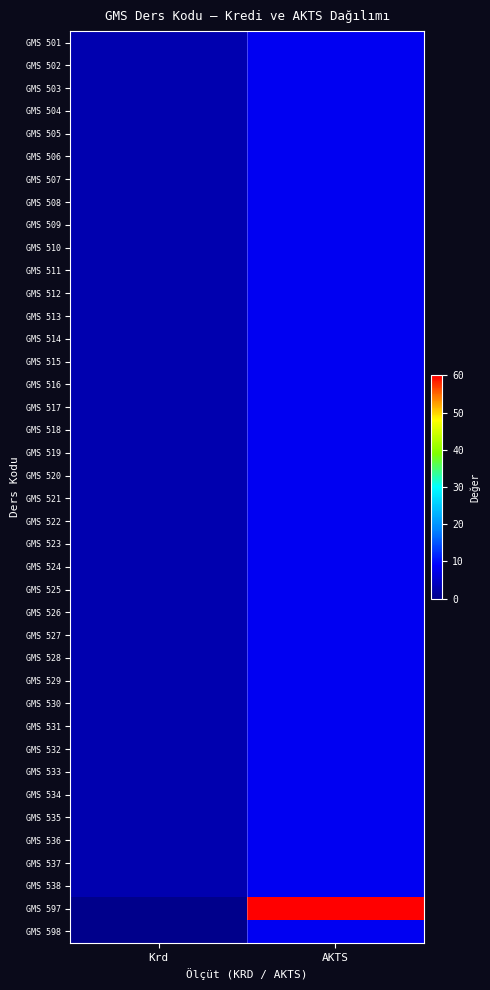

Between Krd and AKTS, which is larger?

AKTS